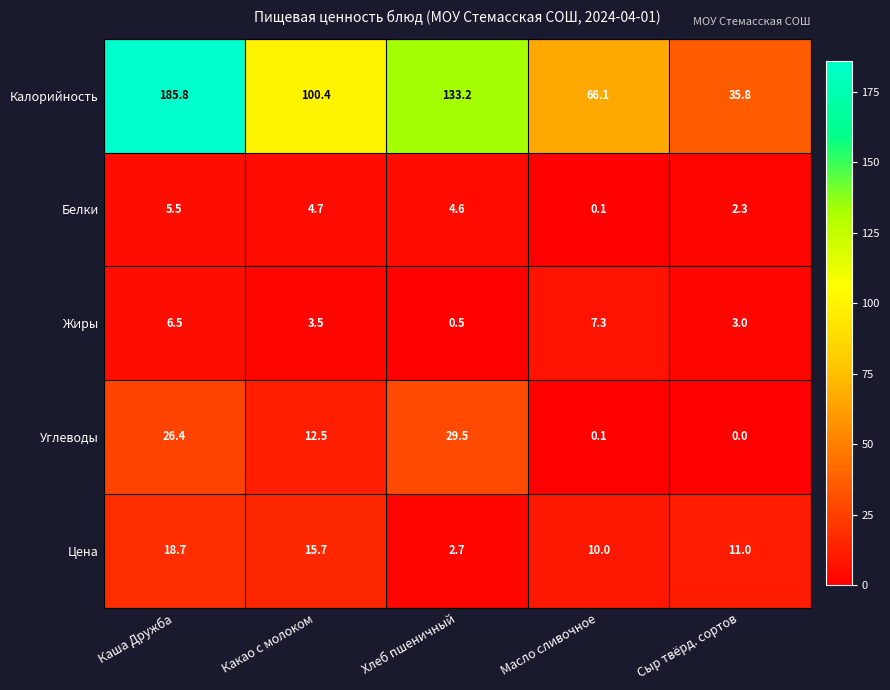

Reading right to left, extract all data points from this chart.

Калорийность: 35.8	66.1	133.2	100.4	185.8
Белки: 2.3	0.1	4.6	4.7	5.5
Жиры: 3.0	7.3	0.5	3.5	6.5
Углеводы: 0.0	0.1	29.5	12.5	26.4
Цена: 11.0	10.0	2.7	15.7	18.7